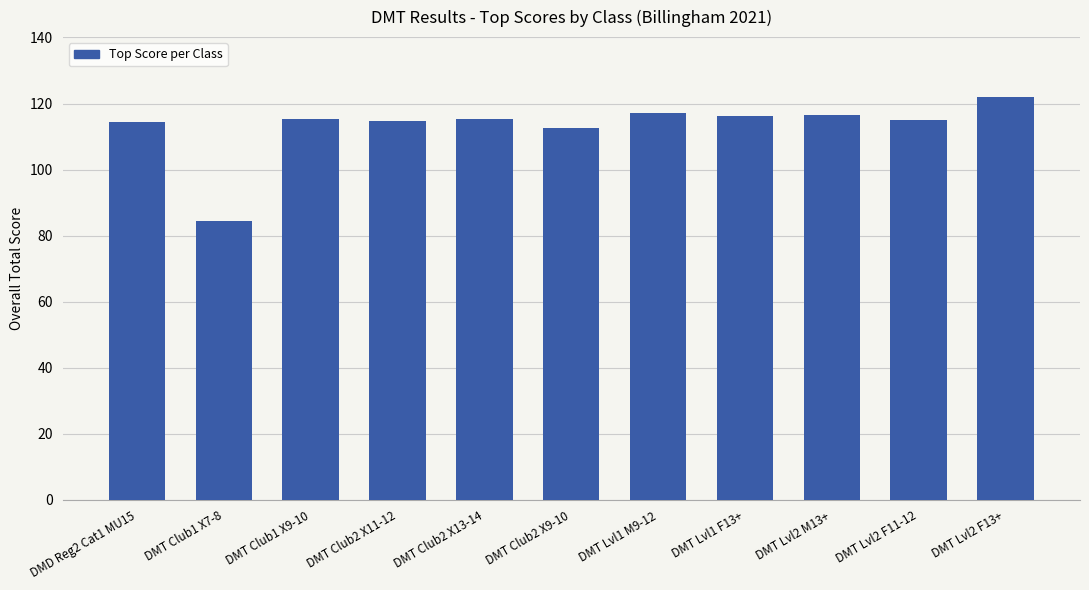

What is the sum of all values?

1243.8